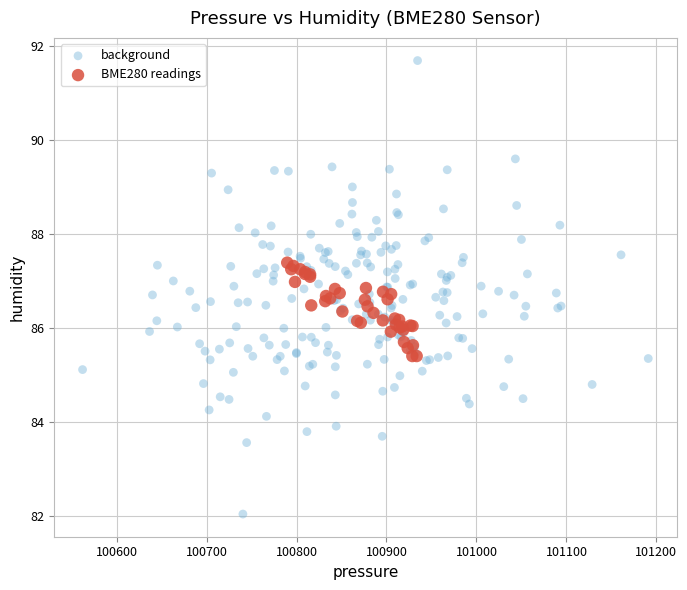

Which series reaches the maximum Y coordinate?

background